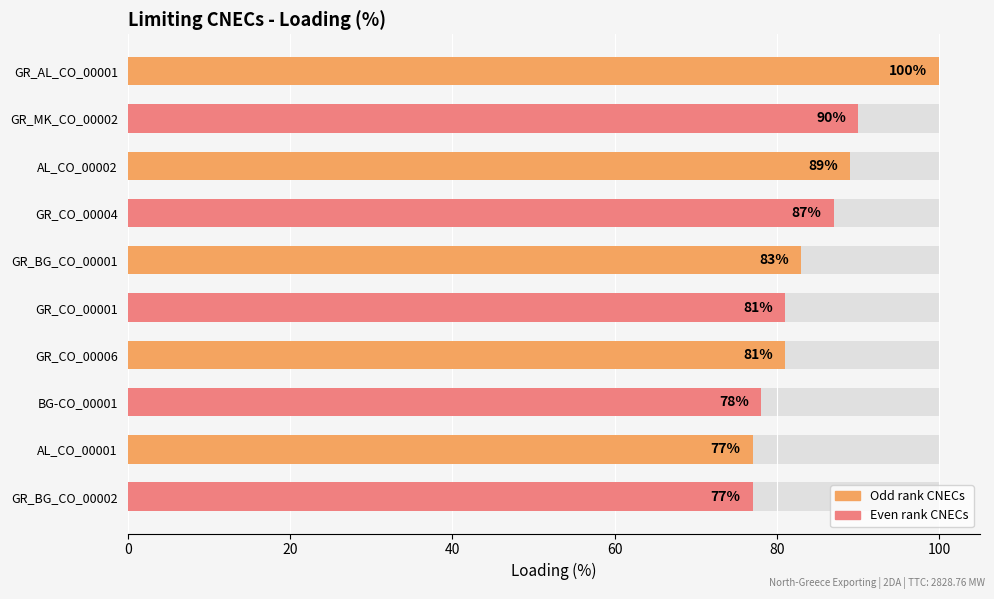

What is the difference between the second highest and minimum values?

13